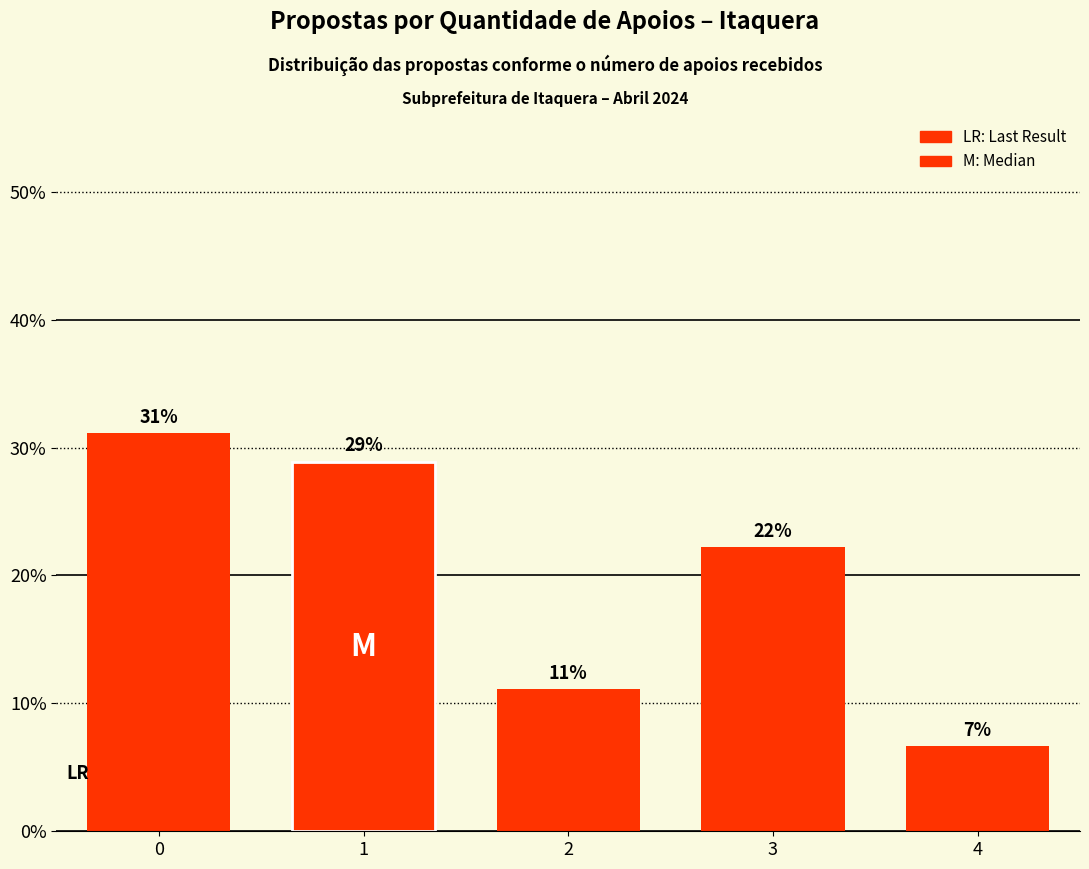

Count the values in the range 0 to 1.

5